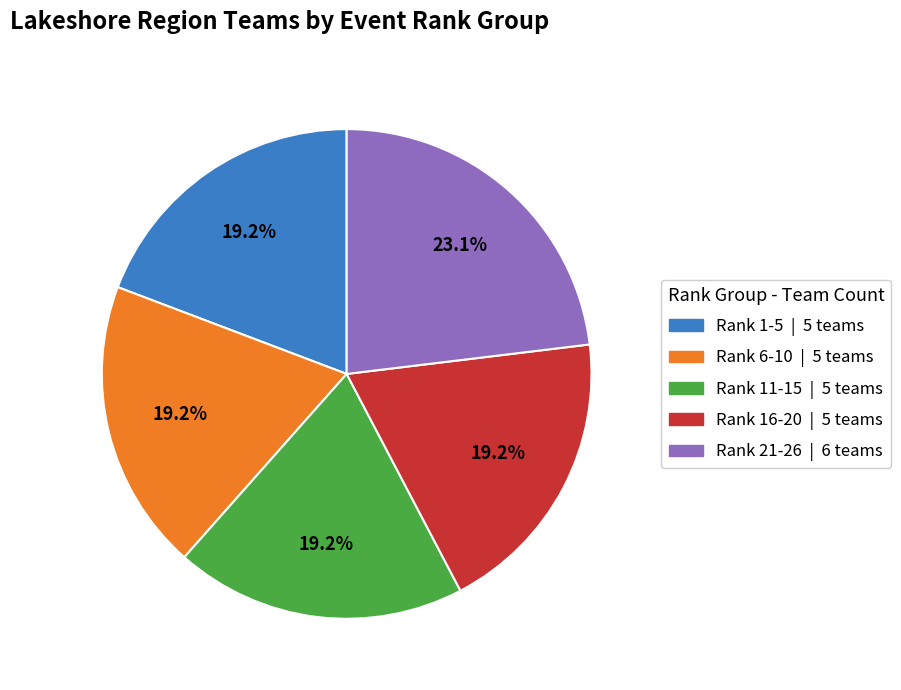

What percentage is the Rank 6-10 slice, to the nearest percent?

19%